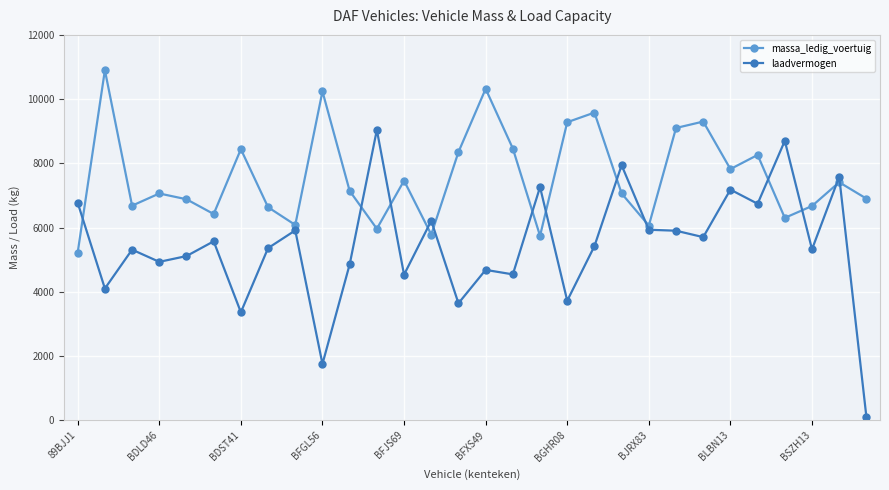

Which series has the largest total across all categories?

massa_ledig_voertuig